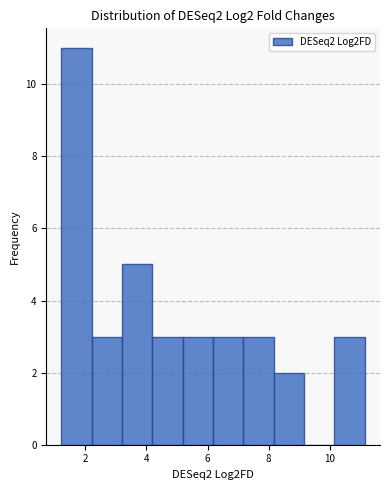

How tall is the bar that spans 7.2 to 8.2 on the x-axis? Neither the bar edges nor the heights are printed on the chart, so give them approximately, as read against the axes.

3